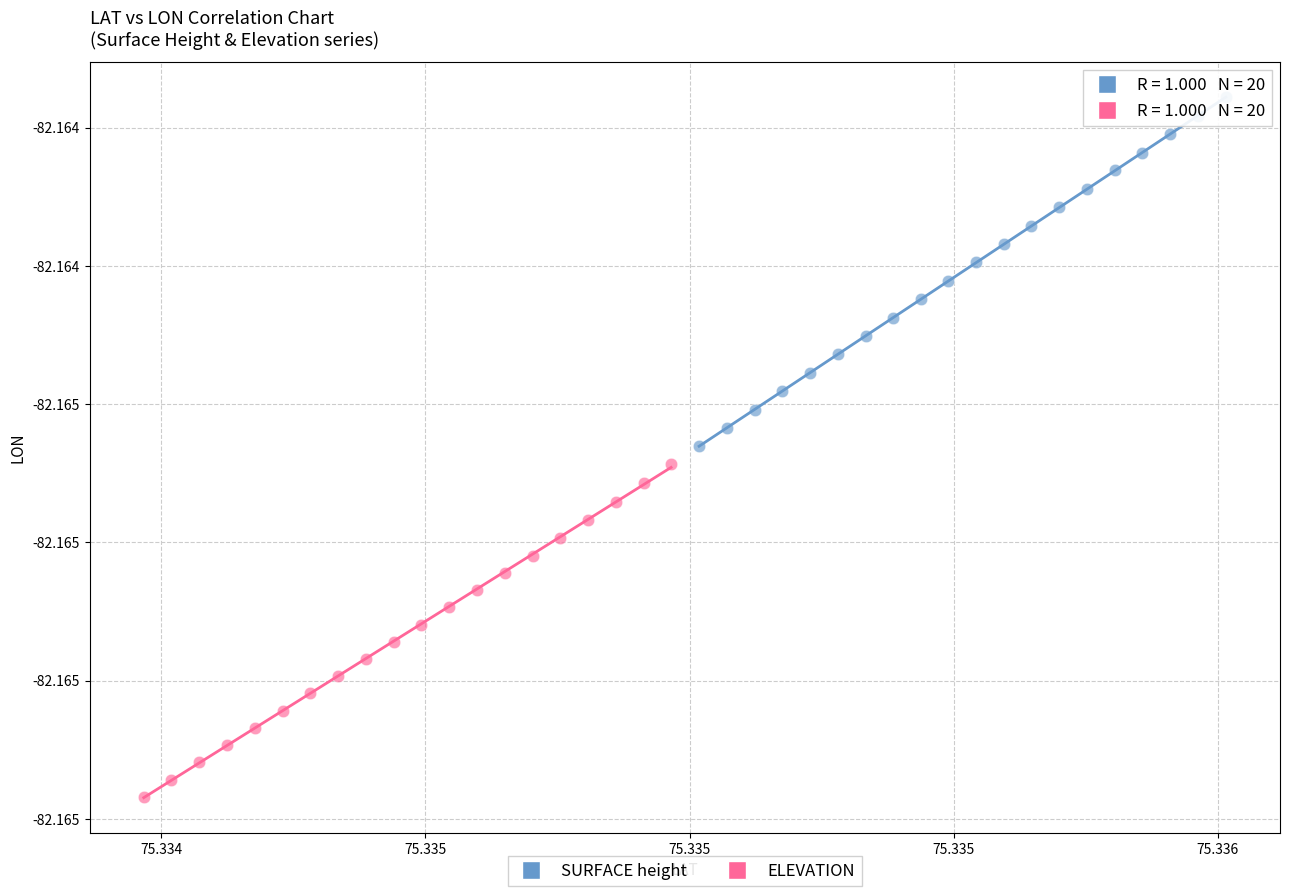

What are all the series names shown in the legend?

SURFACE height, ELEVATION